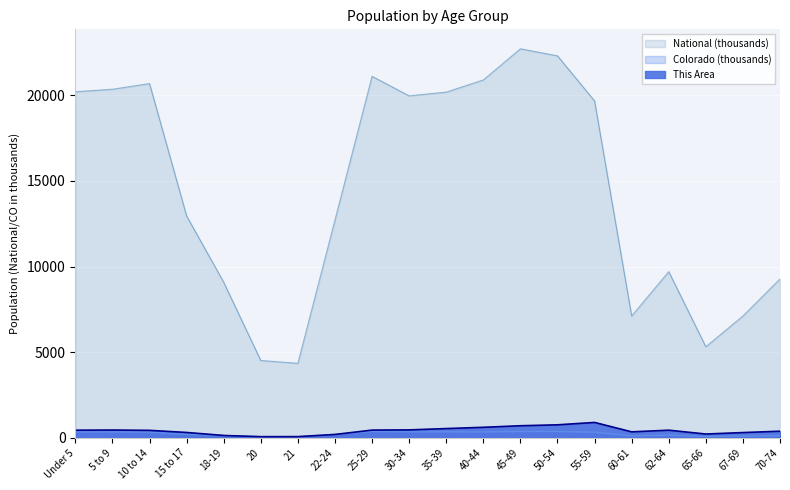

The value of National at 55-59 is 19664.8. True or false?

True